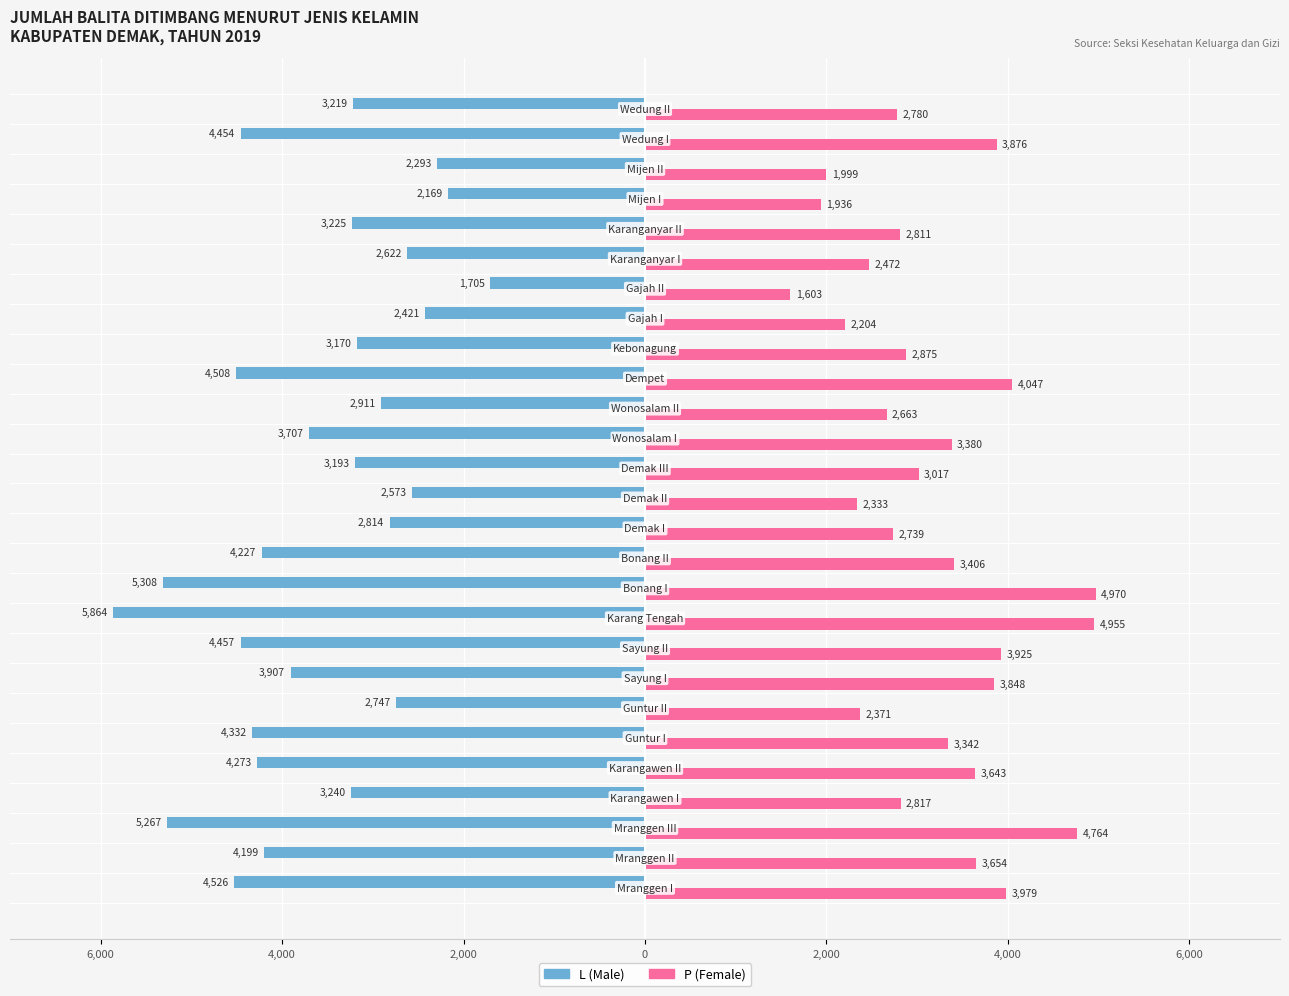

How many values in the P (Female) series exceed 3017?

13